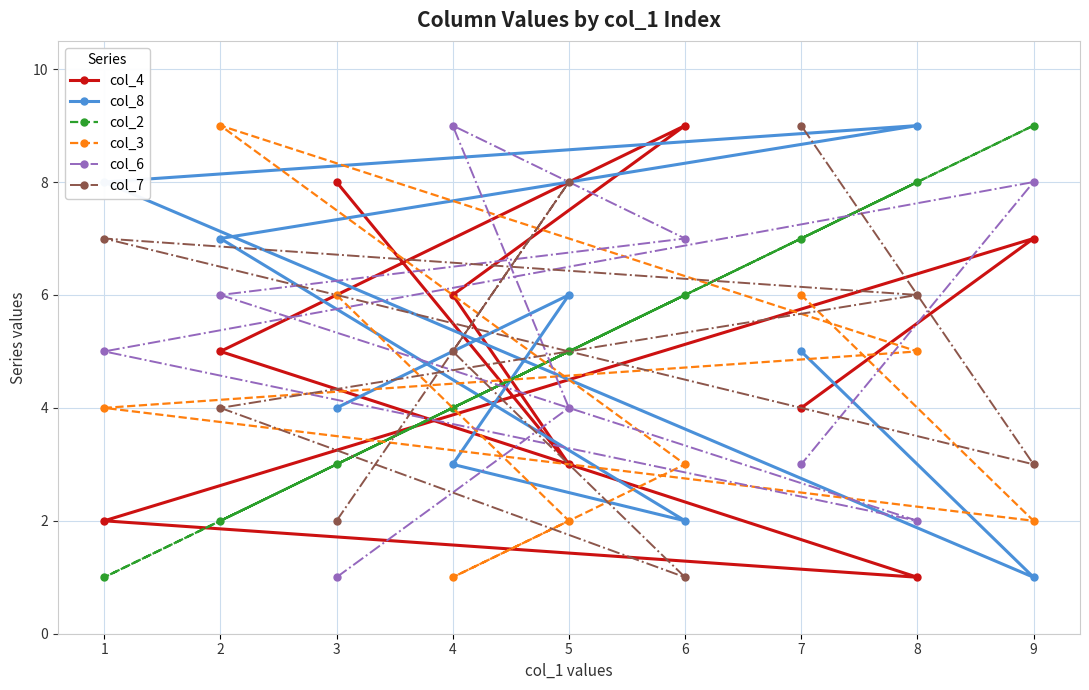

What are all the series names shown in the legend?

col_4, col_8, col_2, col_3, col_6, col_7